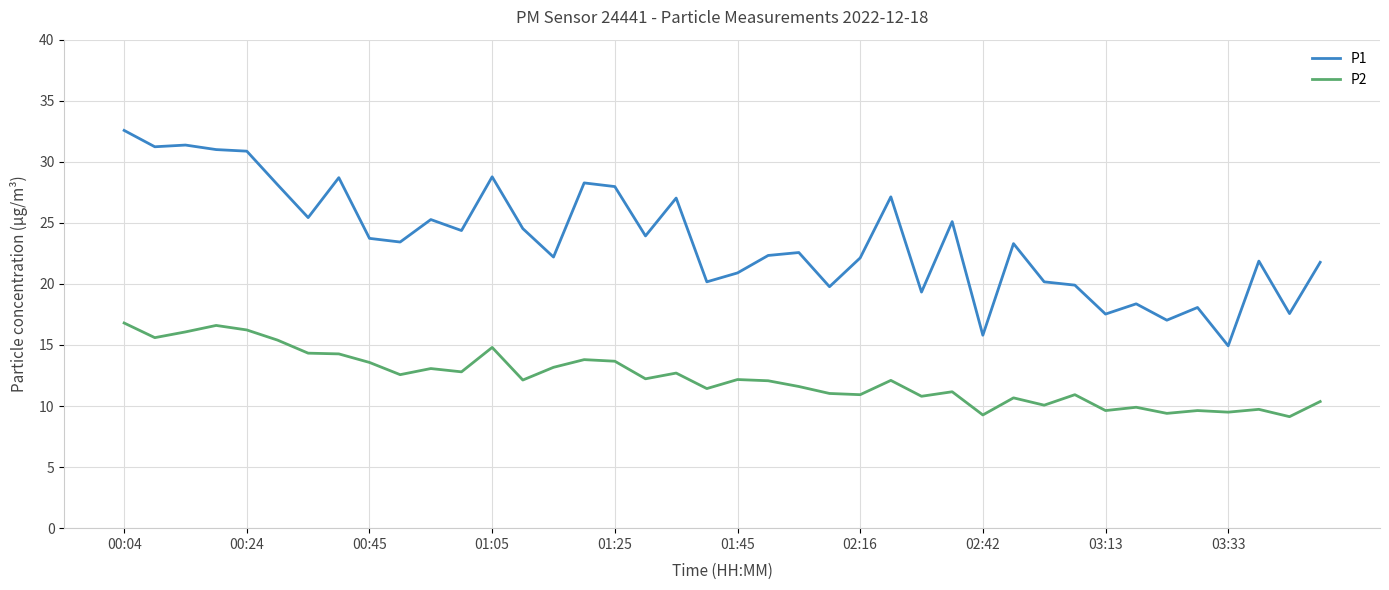

True or false: P1 and P2 intersect in this chart.

False